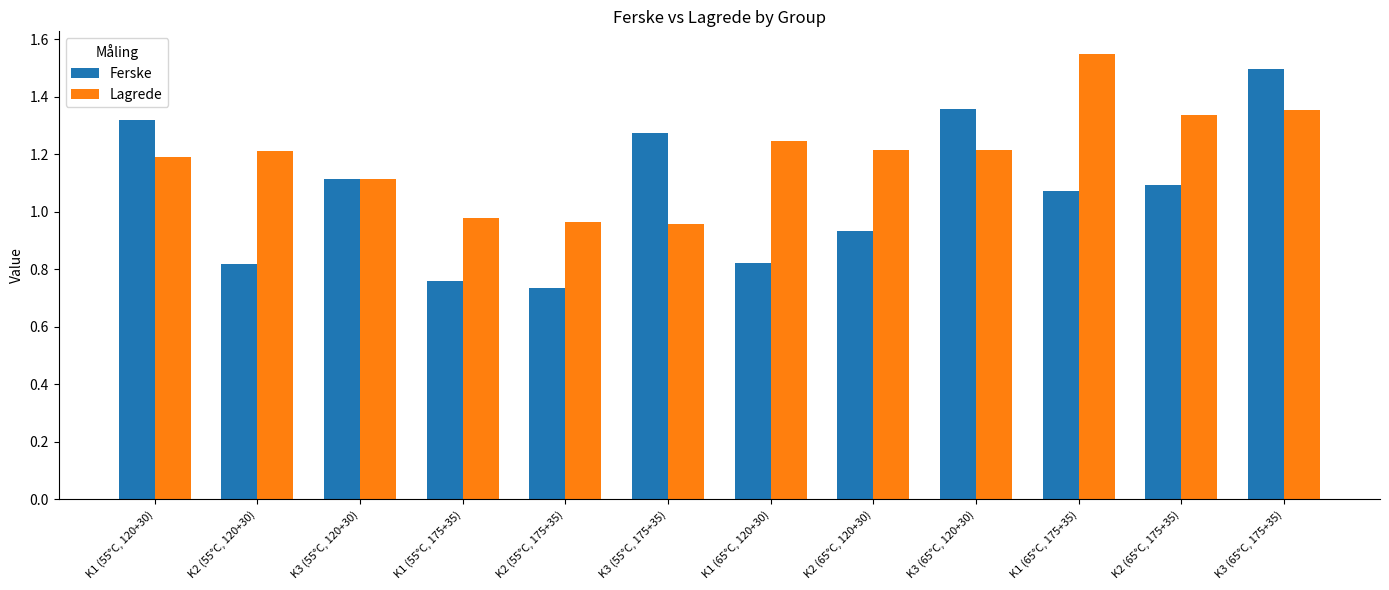

Rank the series at K2 (65°C, 175+35) from lowest to highest value.

Ferske, Lagrede